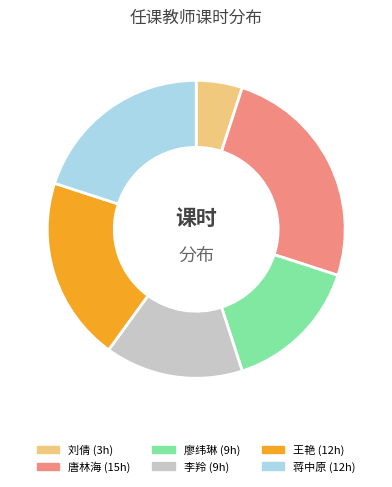

Between 李羚 (9h) and 蒋中原 (12h), which is larger?

蒋中原 (12h)